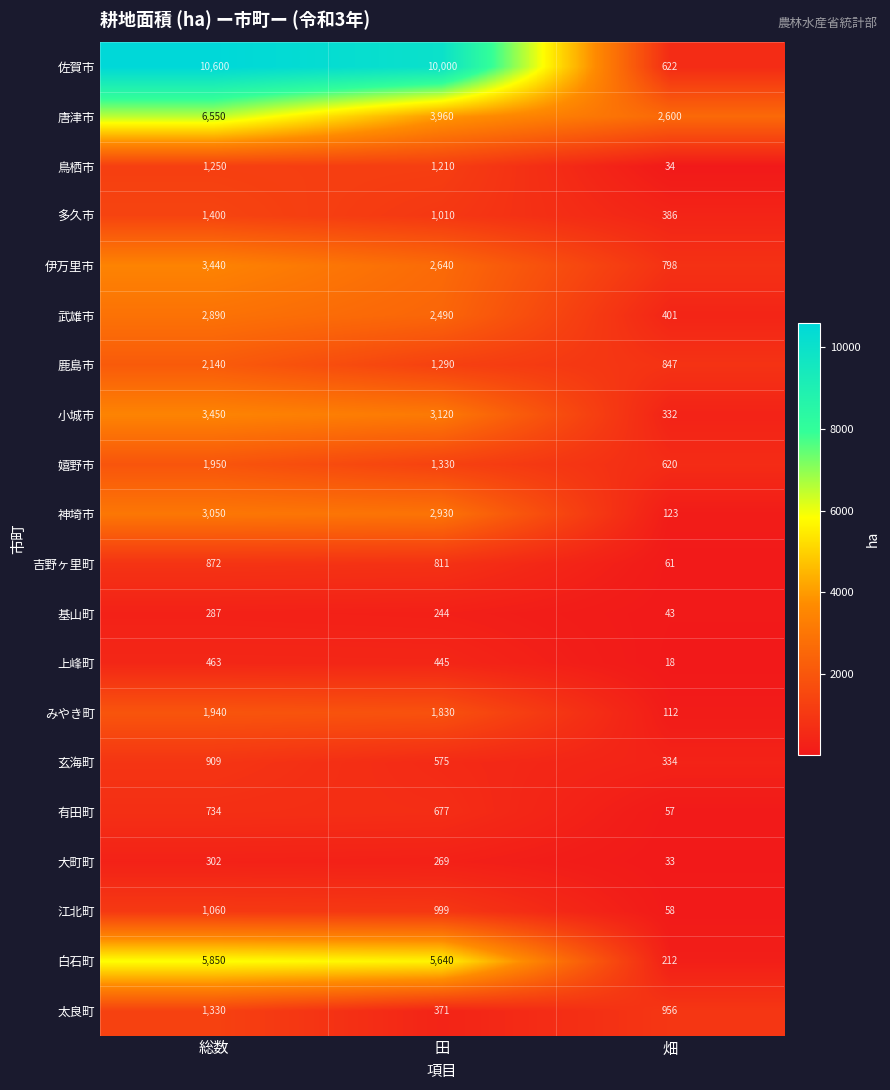

How many distinct data groups are displayed?

20